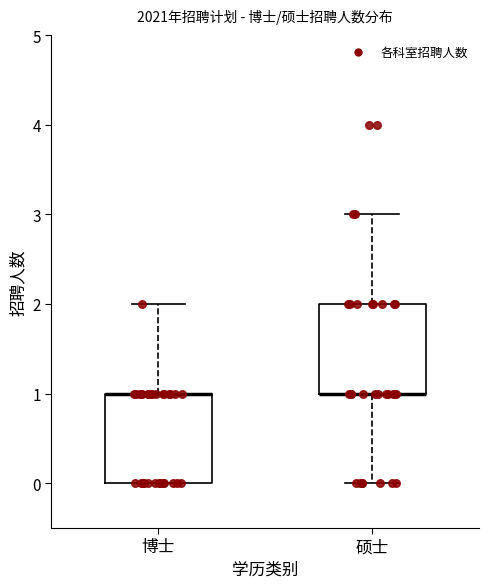

Reading left to right, transcribe this box plot: for each box, give where its median line is, the range the box spans, and where its two whiskers end, as read against the y-axis. The values are not printed on the chart, so give them approximately, as read against the axis.

博士: median 1 (drawn on the box's upper edge), box 0 to 1, whiskers 0 to 2
硕士: median 1 (drawn on the box's lower edge), box 1 to 2, whiskers 0 to 3